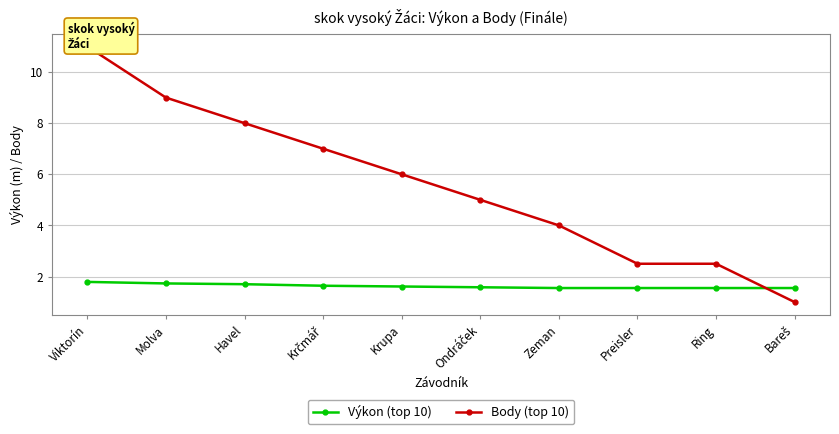

Which category has the lowest value across all series?

Bareš